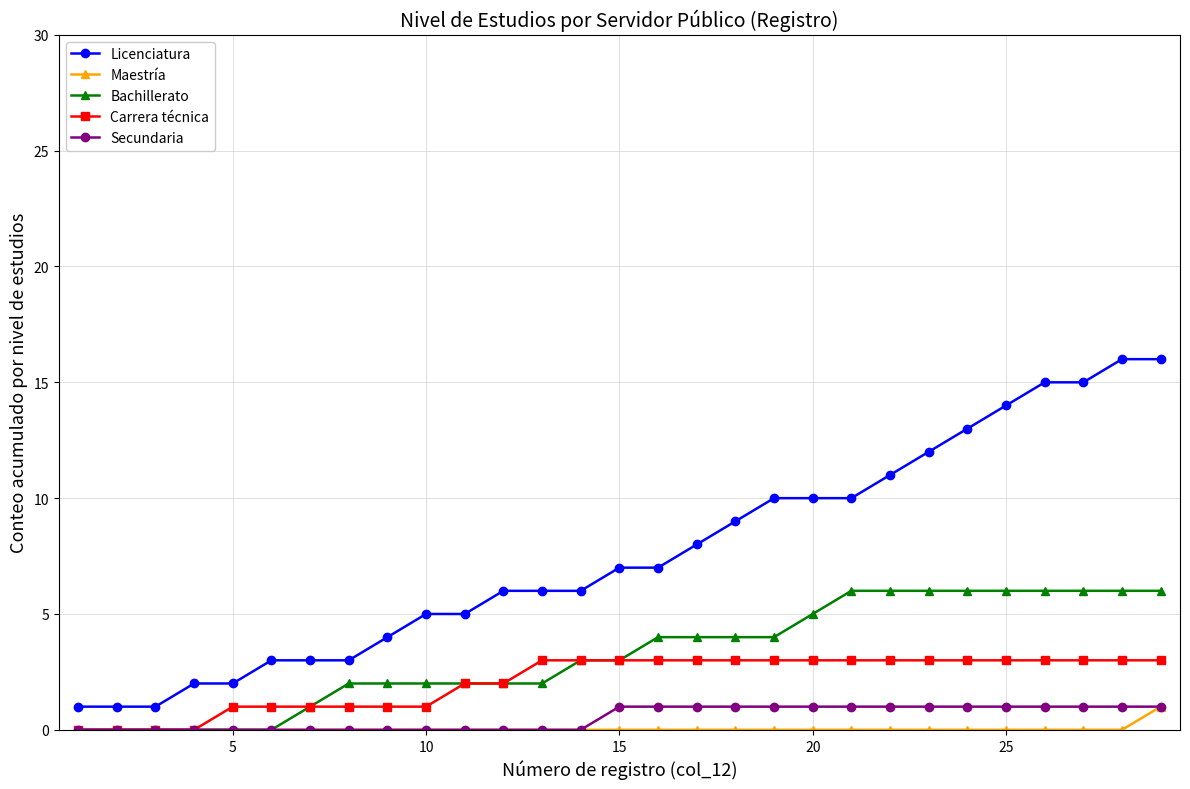

True or false: Licenciatura and Maestría intersect in this chart.

False